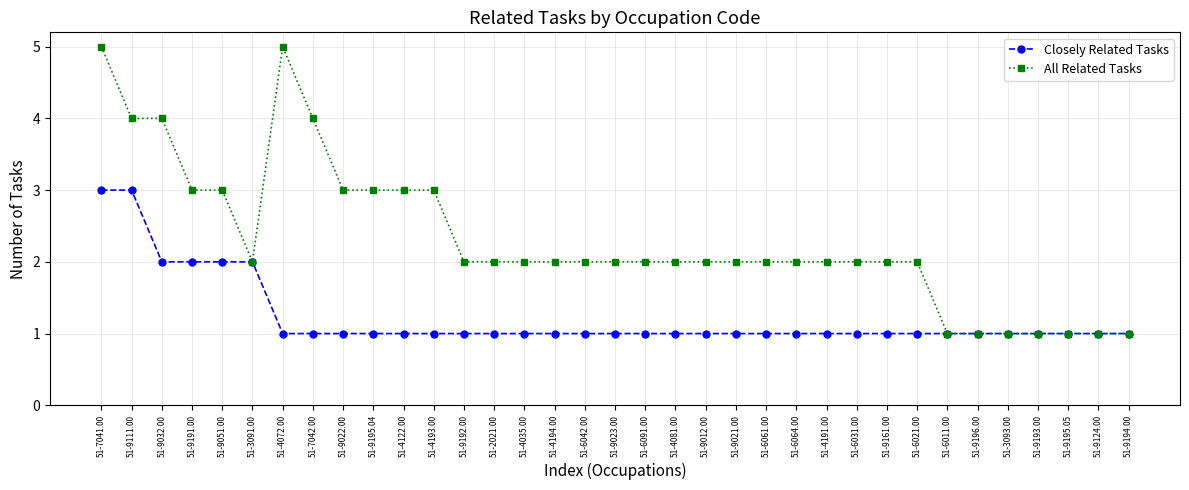

What is the highest value of the All Related Tasks series?

5